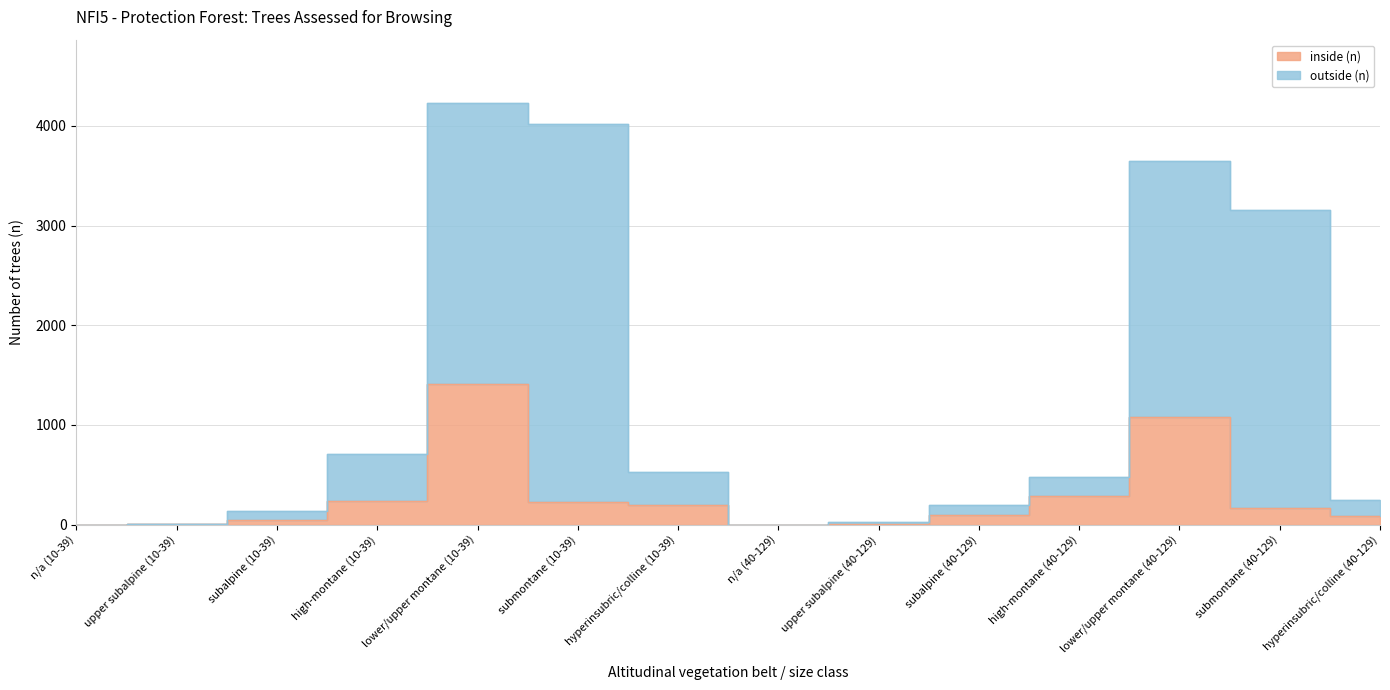

How many values are above zero?

12